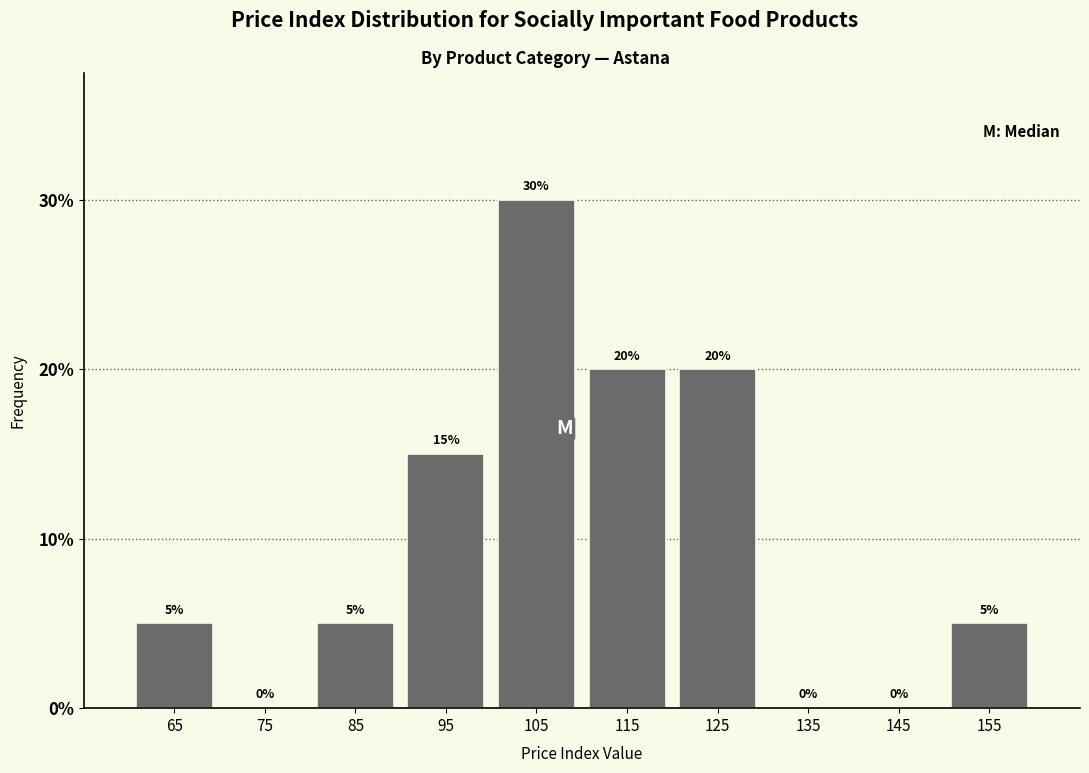

How tall is the bar that spans 60 to 70 on the x-axis?

5